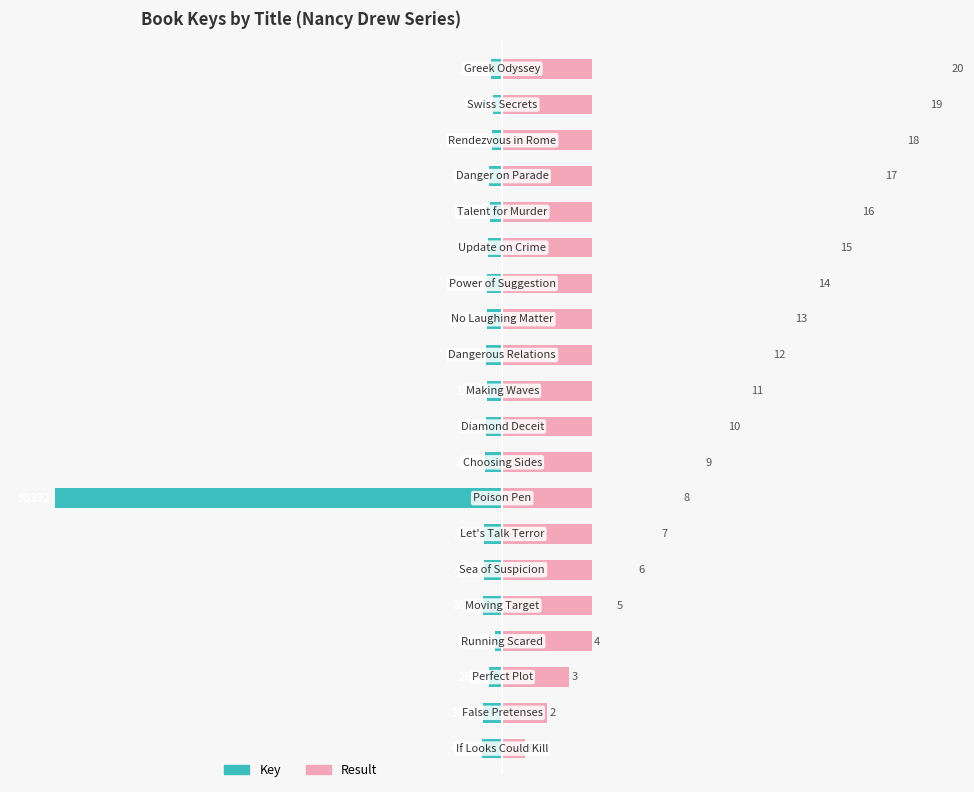

At 13, list the series in order from smallest to largest.

Key, Result